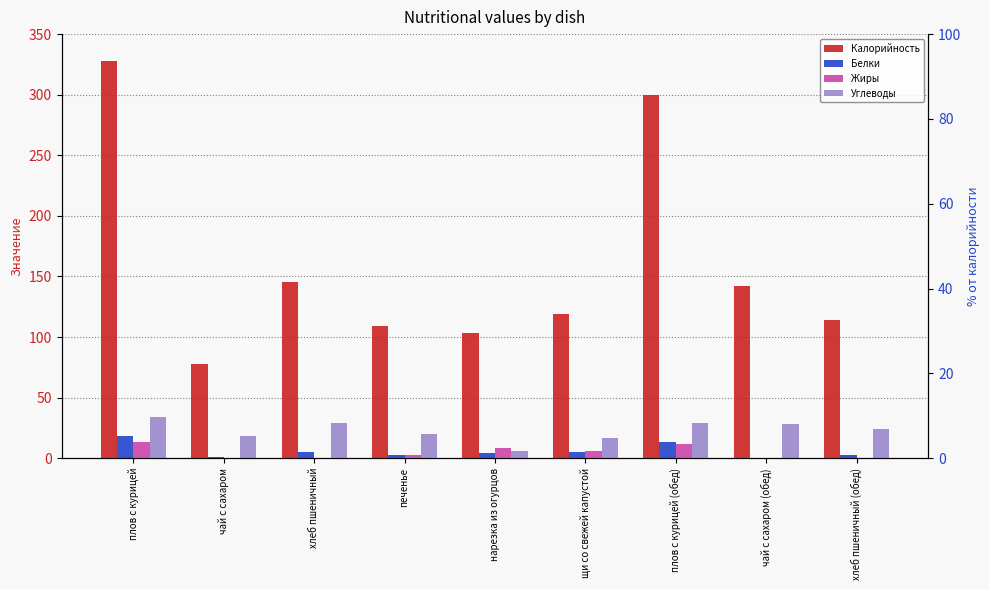

How many bars are there in total?

36